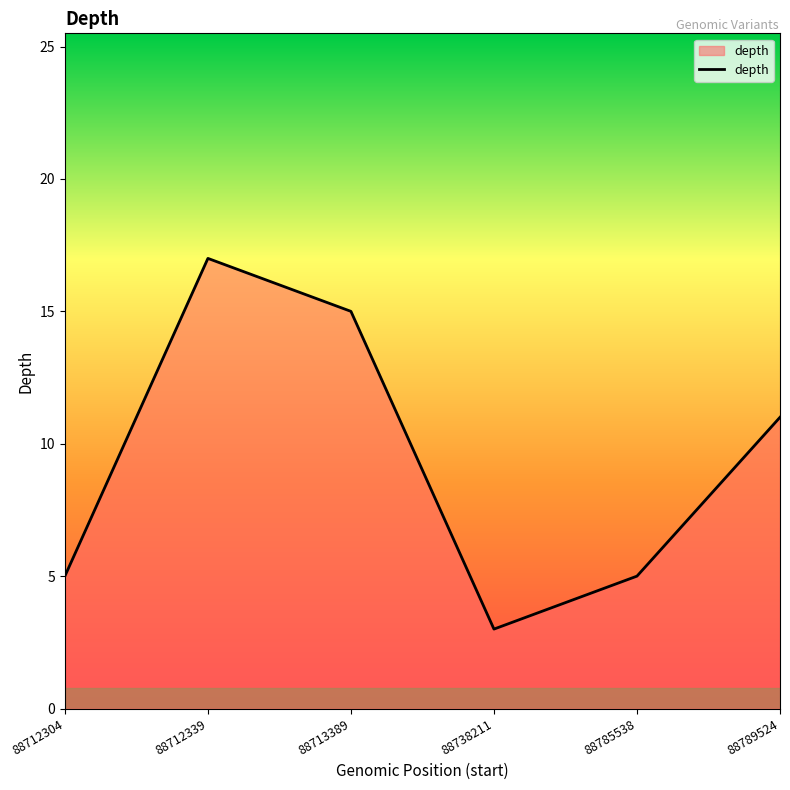

Where is the data nearest to the value 10?

88789524